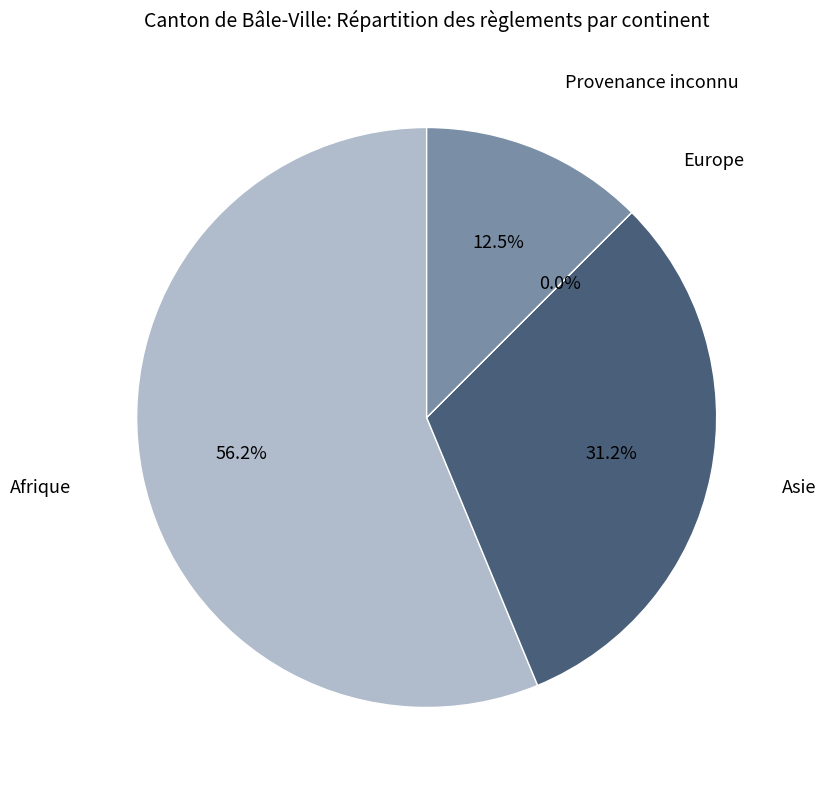

Does any single category account for the majority?

Yes